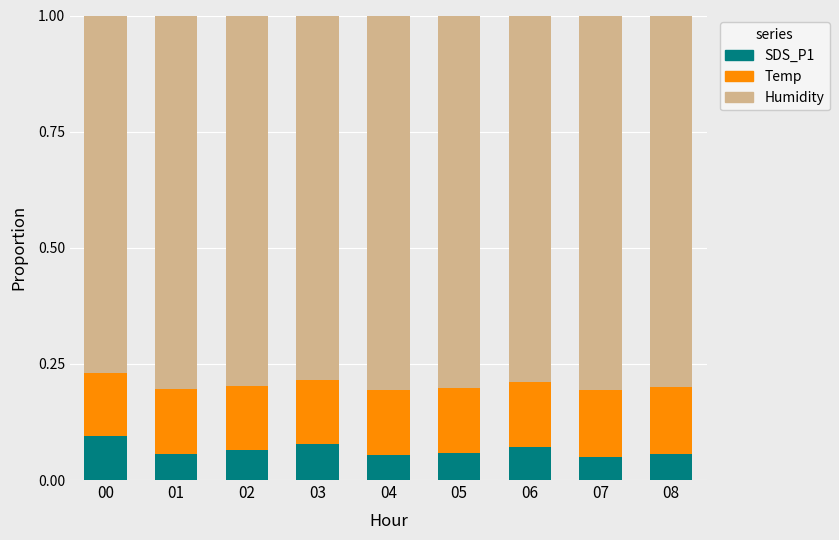

How many SDS_P1 values are between 0 and 1?

9